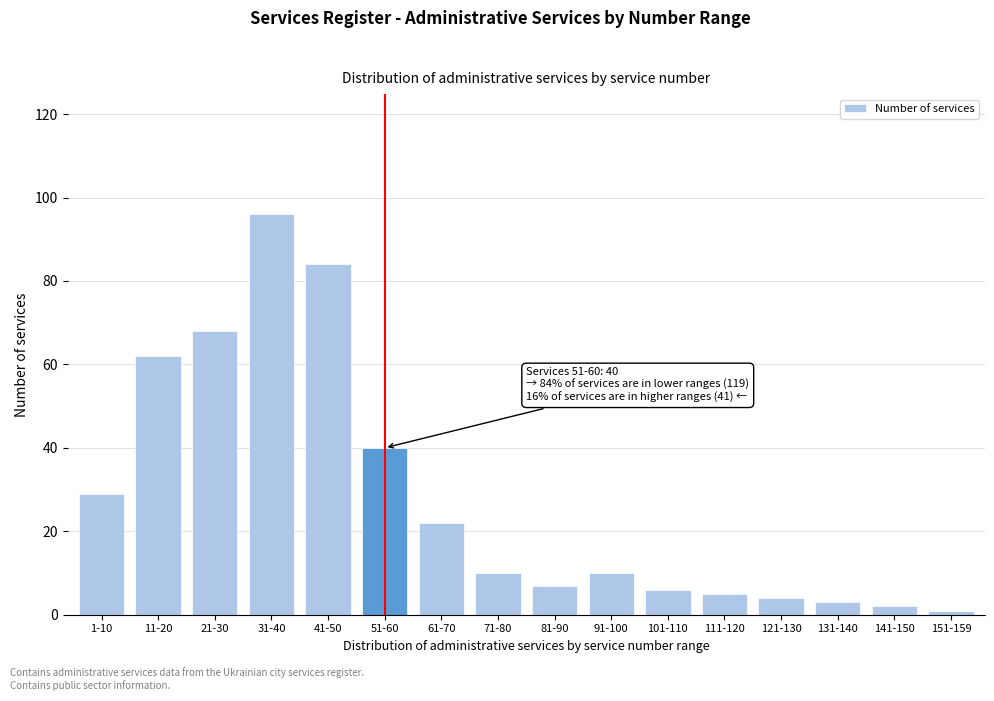

Reading left to right, list all the values displayed in this chart.

1-10=29	11-20=62	21-30=68	31-40=96	41-50=84	51-60=40	61-70=22	71-80=10	81-90=7	91-100=10	101-110=6	111-120=5	121-130=4	131-140=3	141-150=2	151-159=1